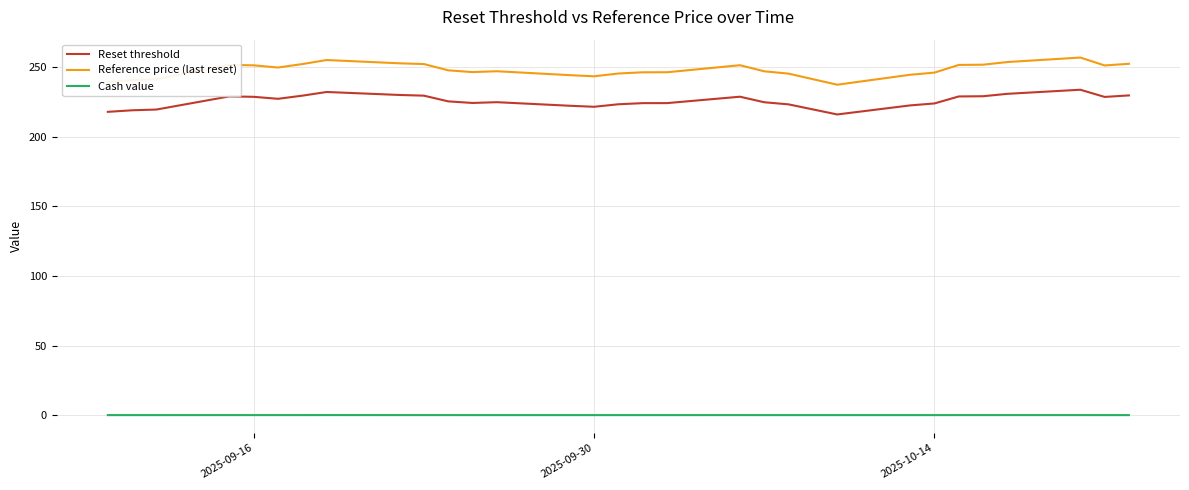

True or false: Reset threshold and Cash value cross at least once.

False